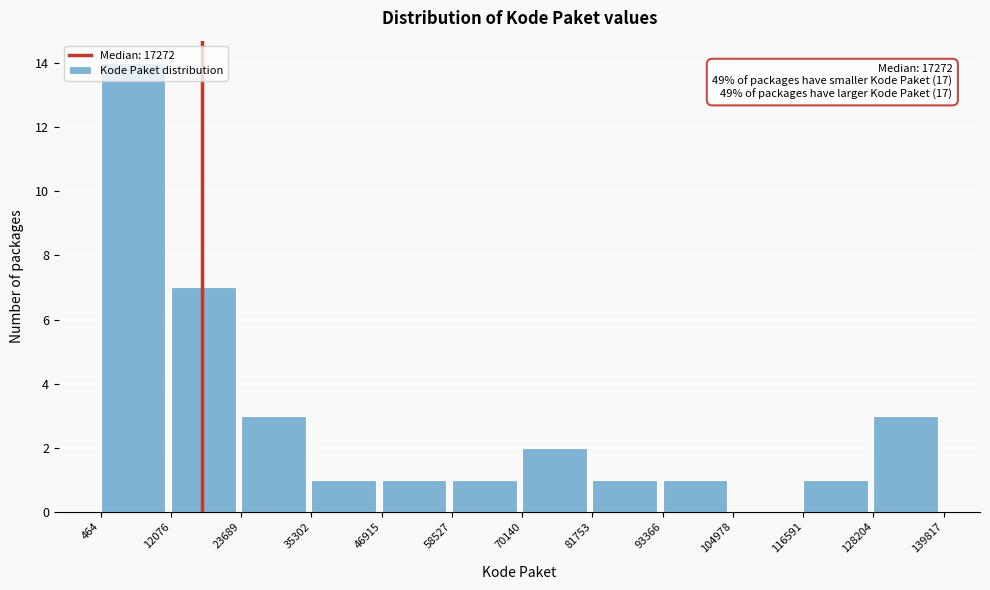

Over which range of the x-axis is the bar tallest?

464 to 12076